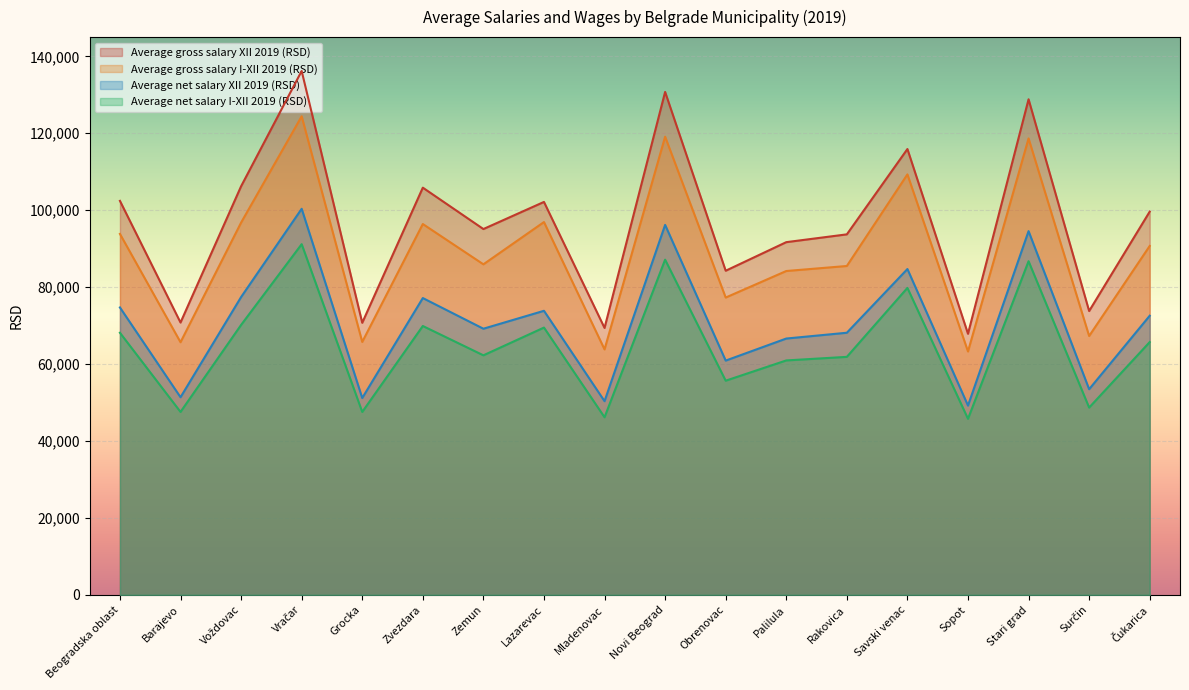

How many lines are shown in the chart?

4